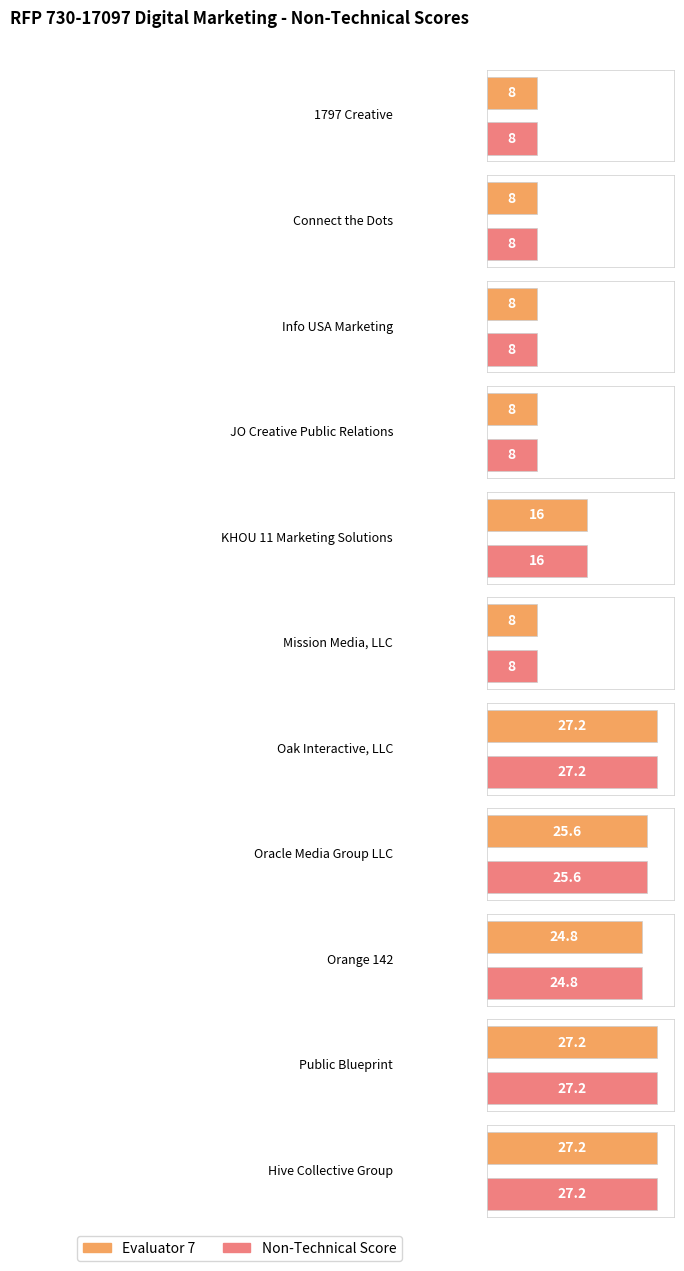

Where does the Evaluator 7 series first go above 16?

Oak Interactive, LLC